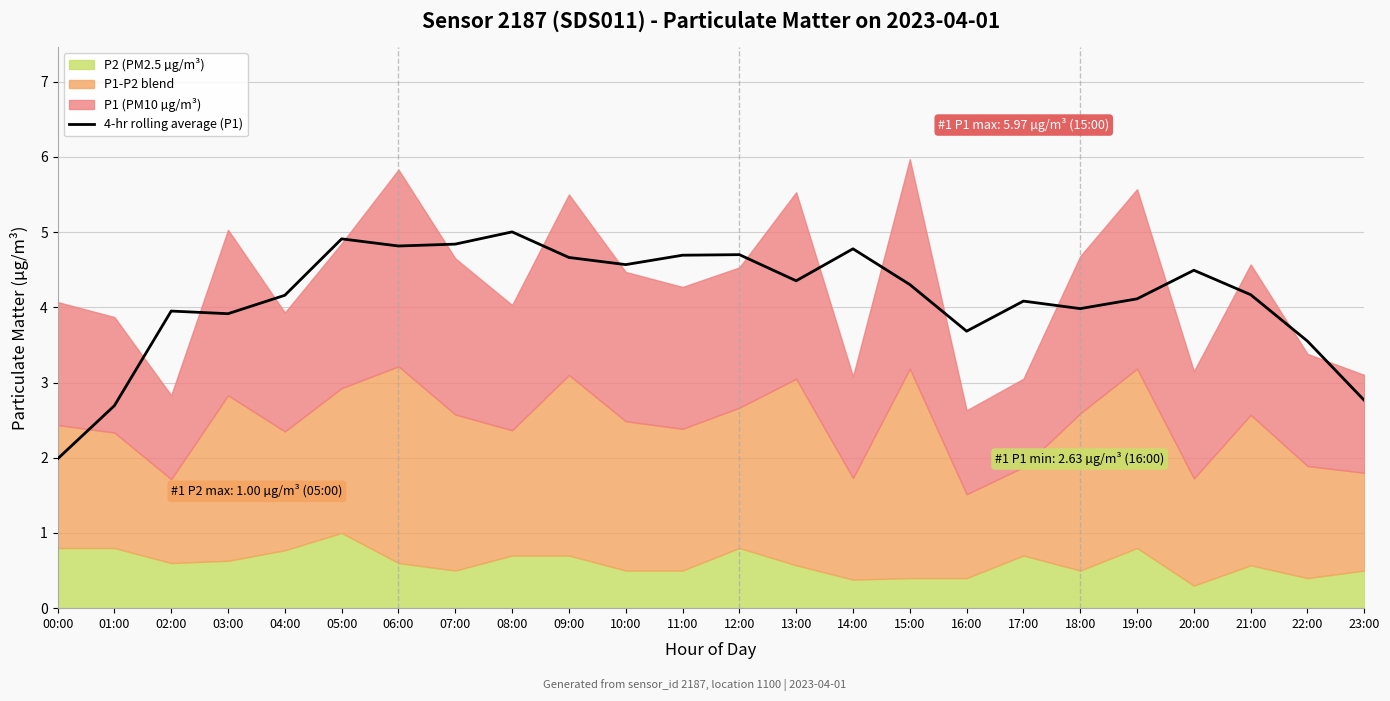

Rank the categories by value from highest to lowest.

08:00, 05:00, 07:00, 06:00, 14:00, 12:00, 11:00, 09:00, 10:00, 20:00, 13:00, 15:00, 21:00, 04:00, 19:00, 17:00, 18:00, 02:00, 03:00, 16:00, 22:00, 23:00, 01:00, 00:00